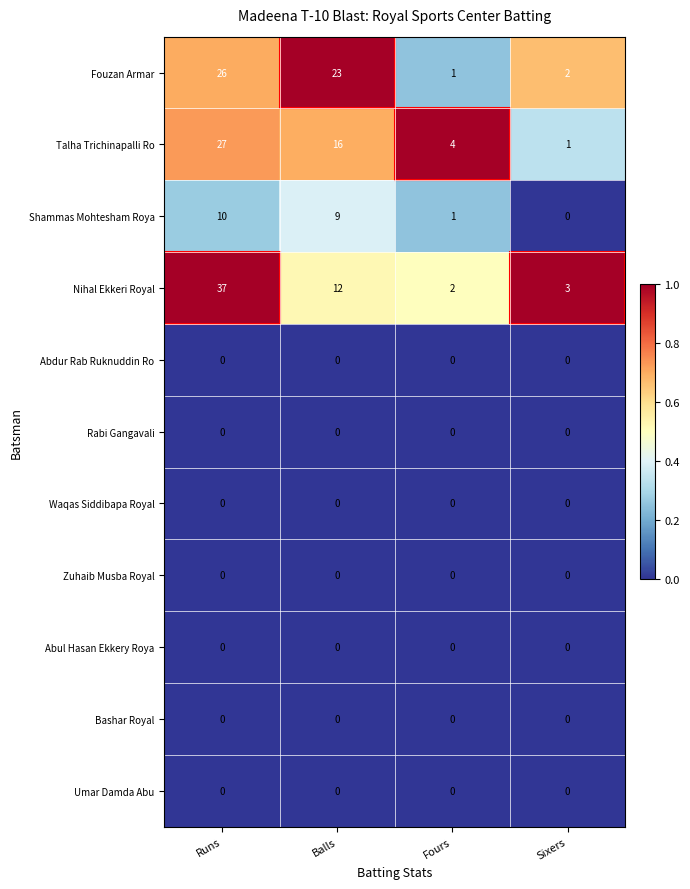

Where does the Talha Trichinapalli Ro series first go above 16?

Runs